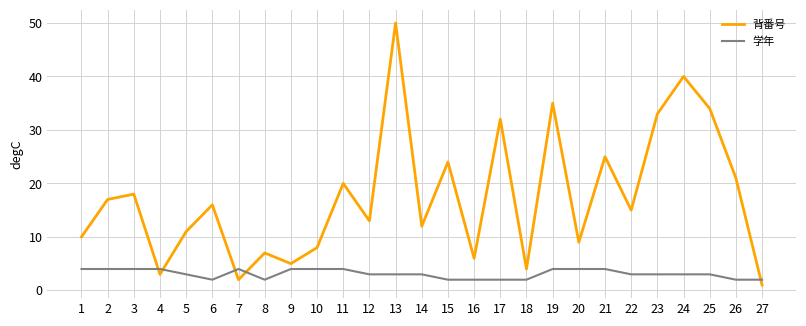

What is the spread (max minus min) of values at 13?

47